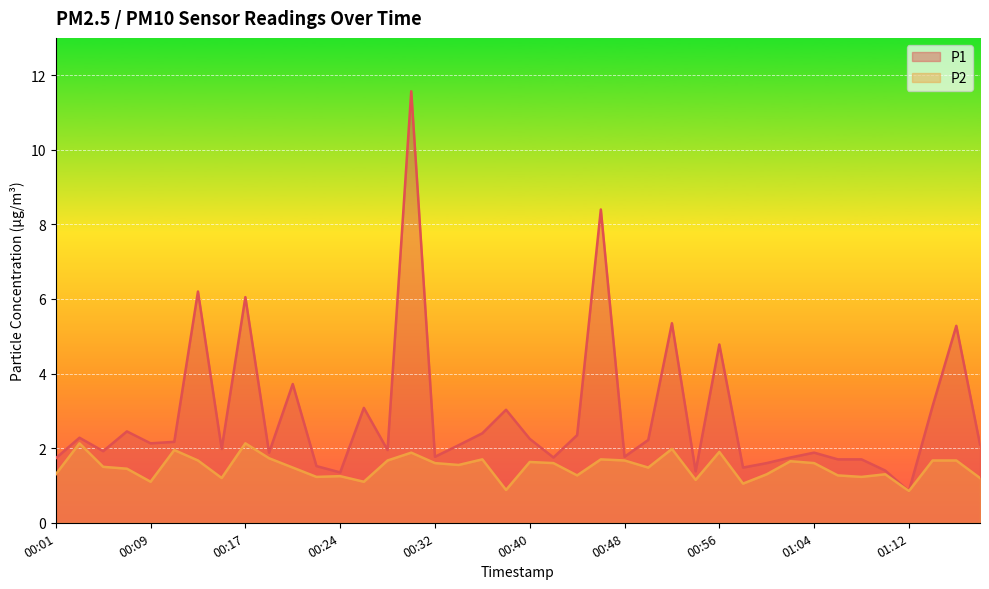

What is the label of the 11th point from the left?

00:20